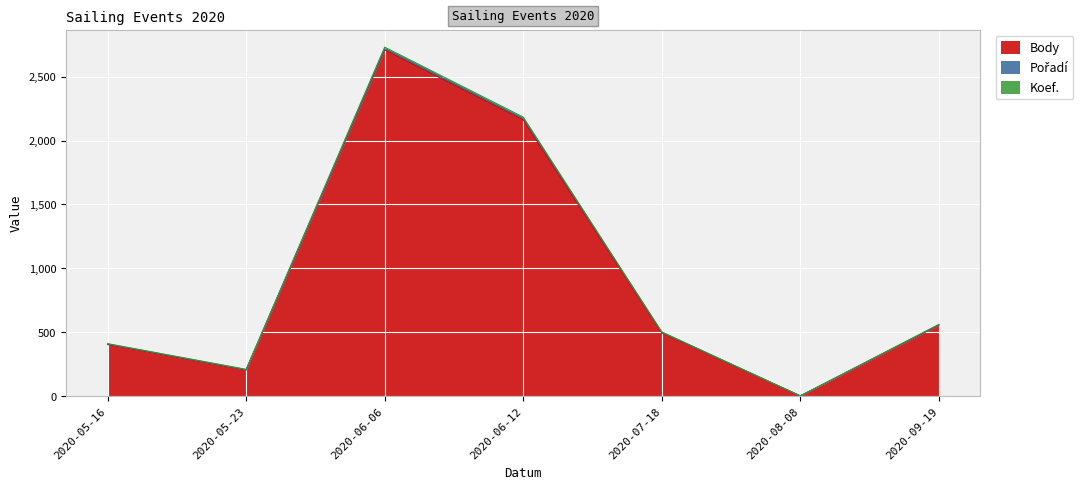

True or false: Koef. and Body intersect in this chart.

False